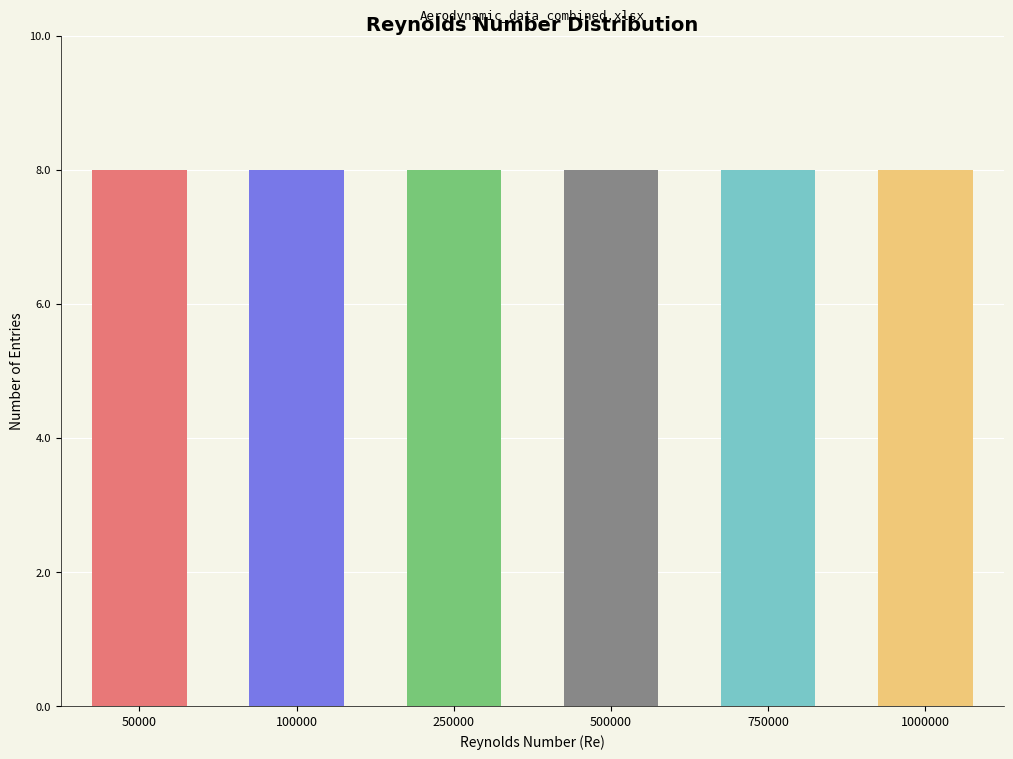

Rank the categories by value from lowest to highest.

50000, 100000, 250000, 500000, 750000, 1000000